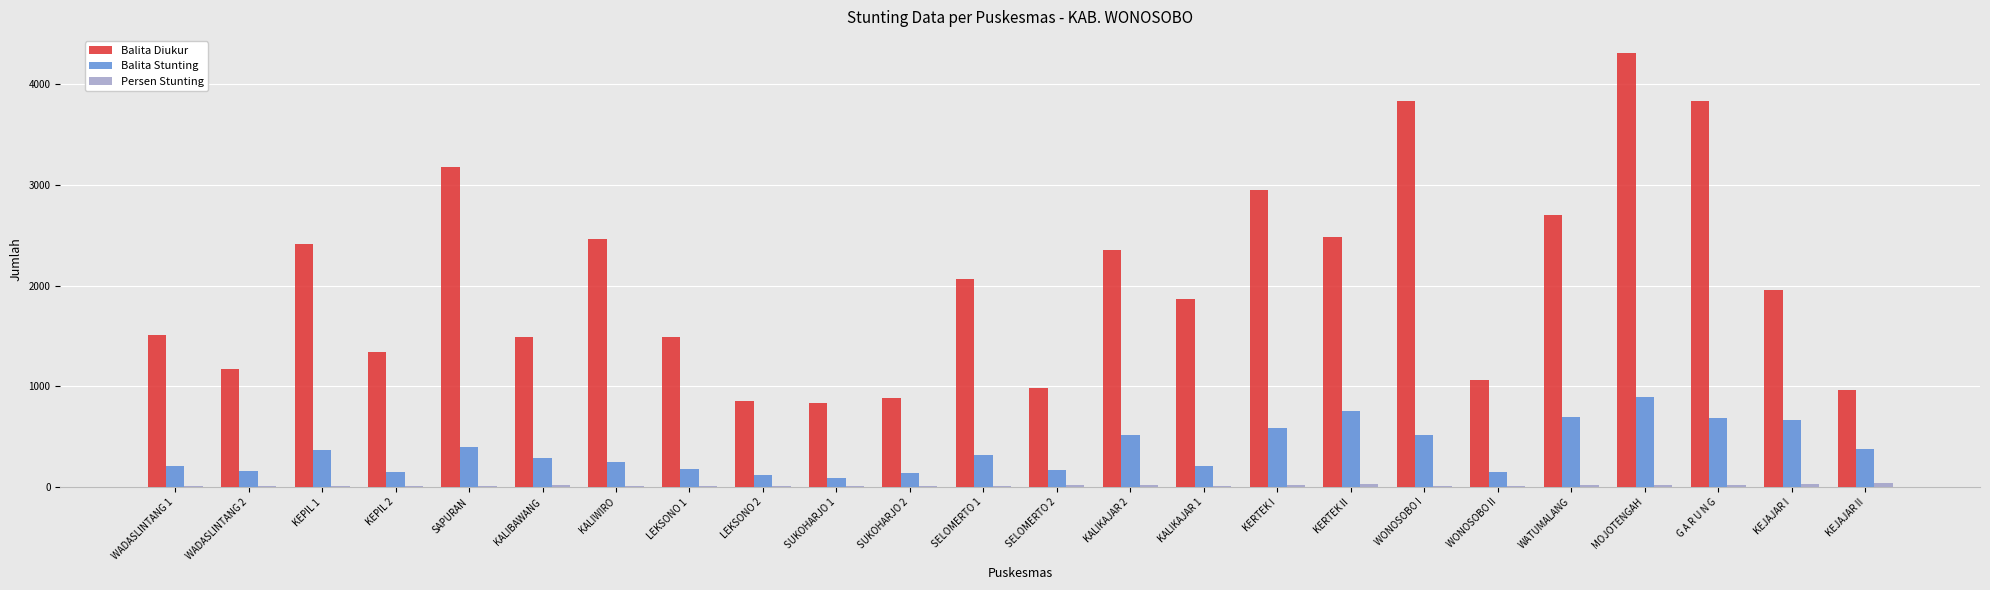

What is the maximum value for Balita Stunting?

894.0